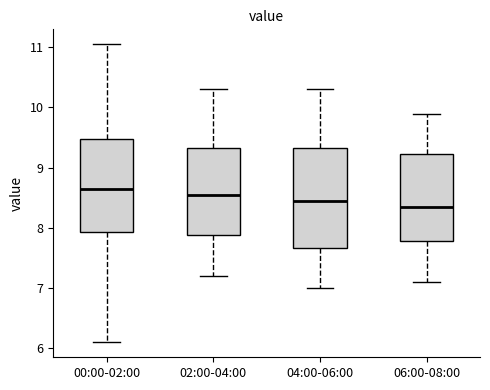

Where does the lower whisker of the box for 02:00-04:00 end on the y-axis? The values are not printed on the chart, so give them approximately, as read against the axis.

7.2